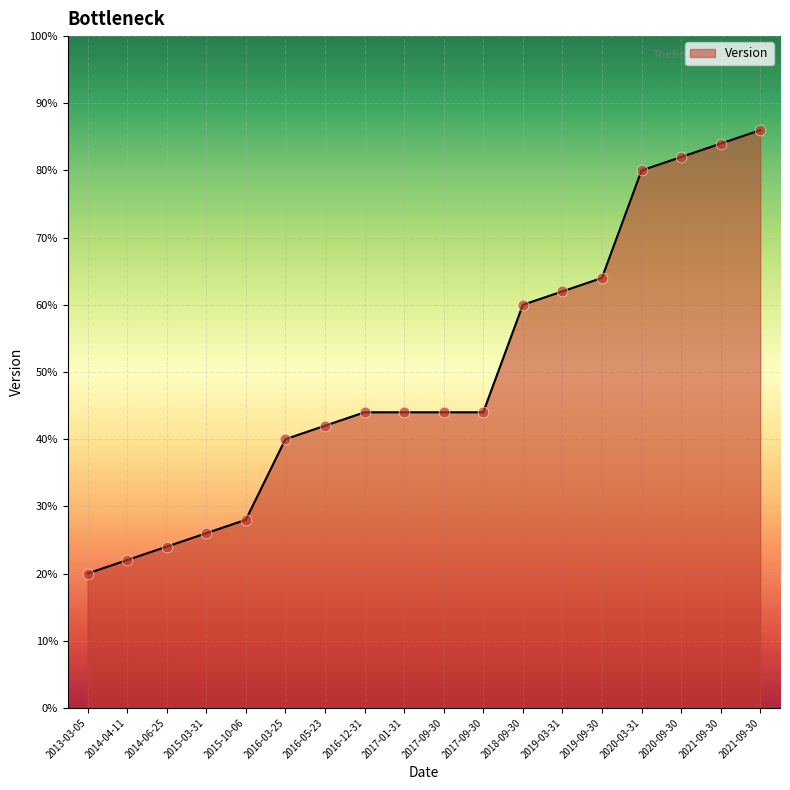

What is the change in value from 2014-04-11 to 2021-09-30?

+3.2